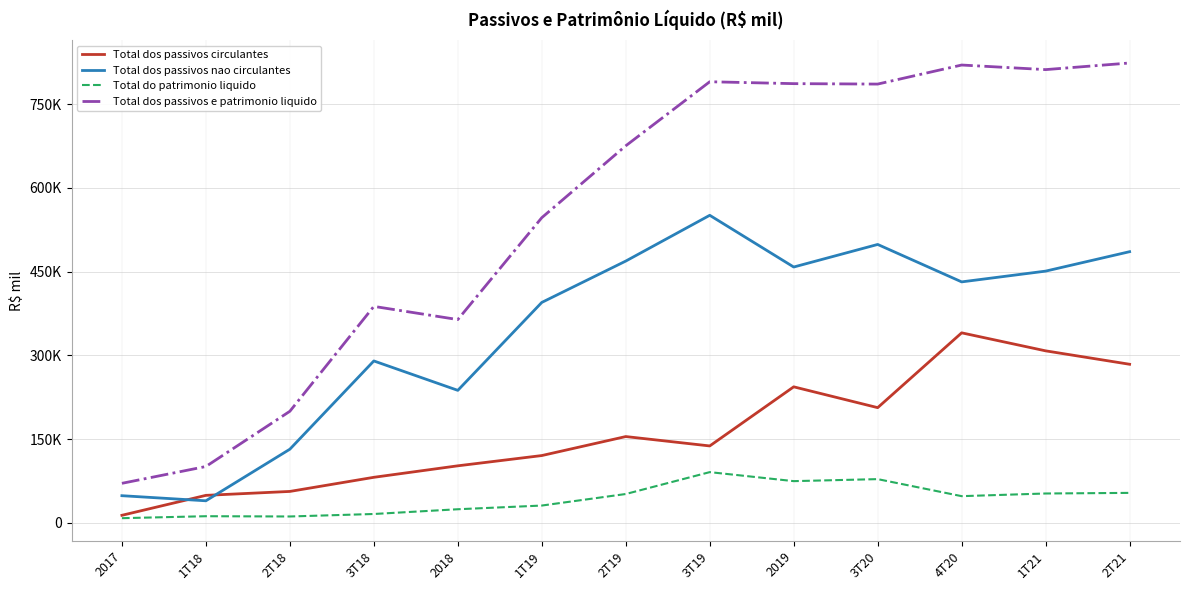

True or false: Total dos passivos e patrimonio liquido has more than 1 points higher than both neighbors.

True